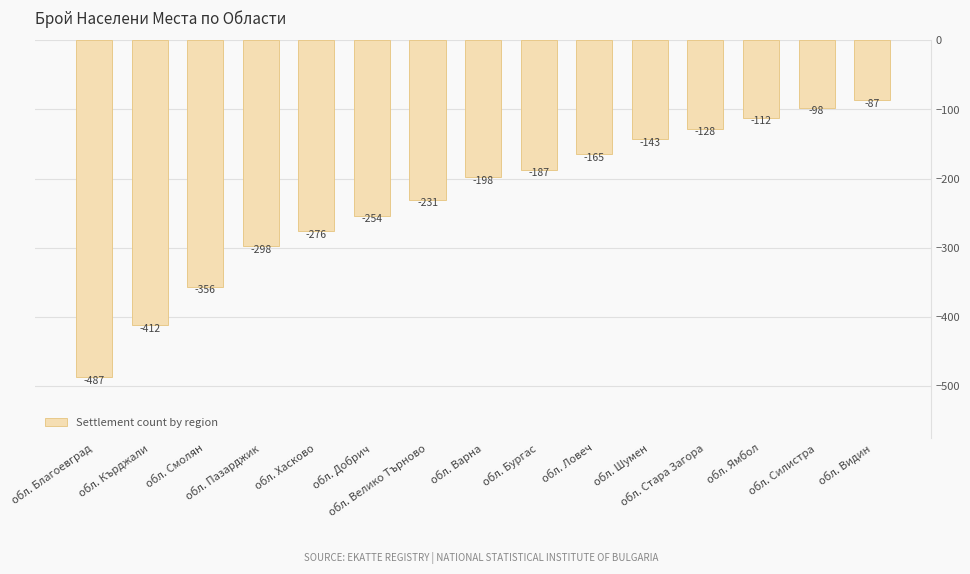

What is the minimum value shown in the chart?

-487